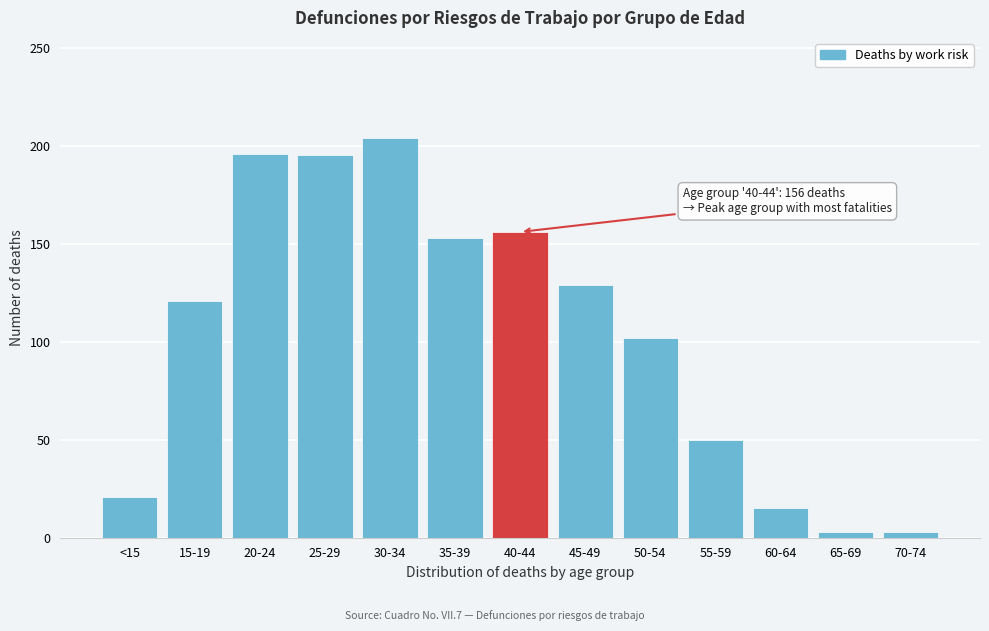

What is the label of the 7th bar from the right?

40-44